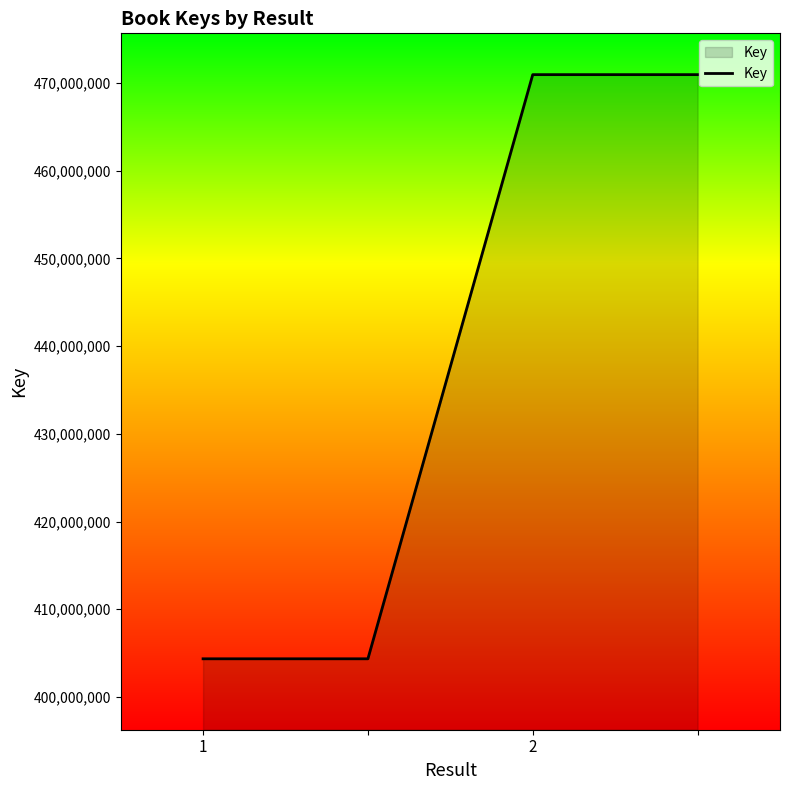

What is the greatest value displayed?

470958214